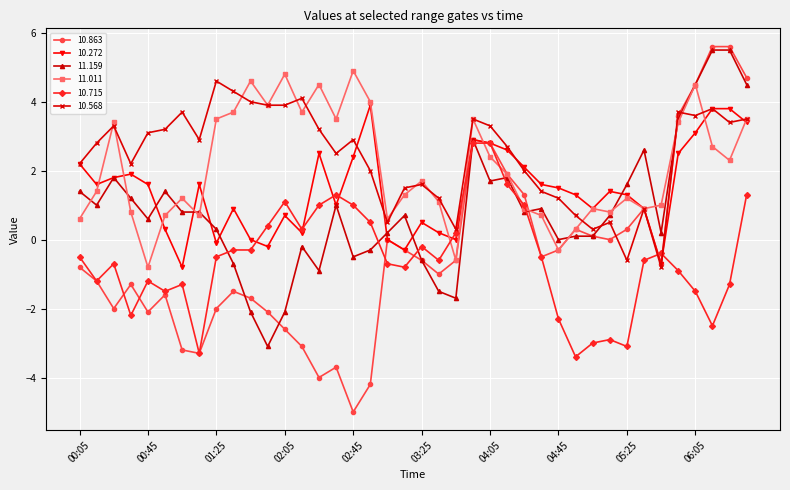

What is the highest value of the 11.011 series?

4.9